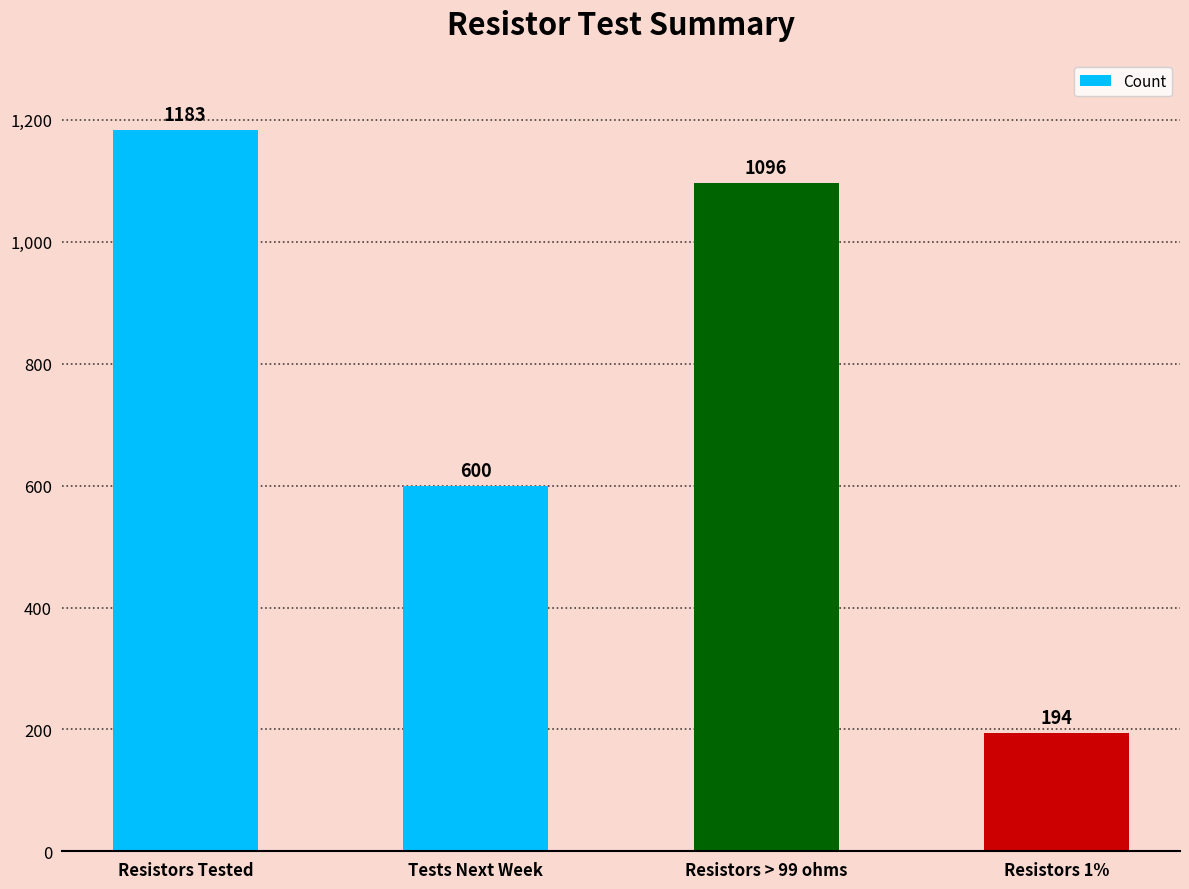

Are the bars grouped side by side (vs. stacked)?

No